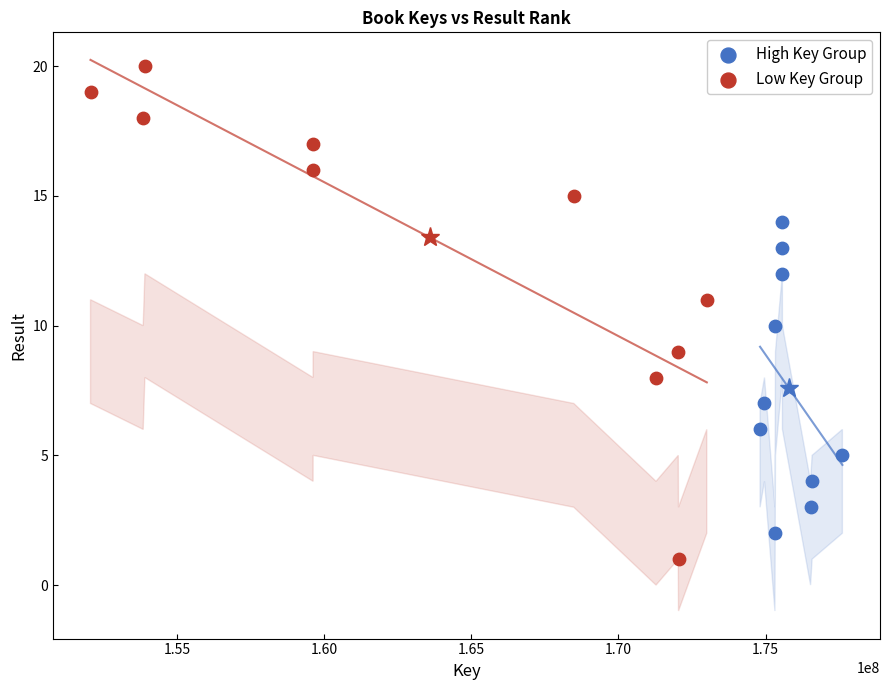

What are all the series names shown in the legend?

High Key Group, Low Key Group